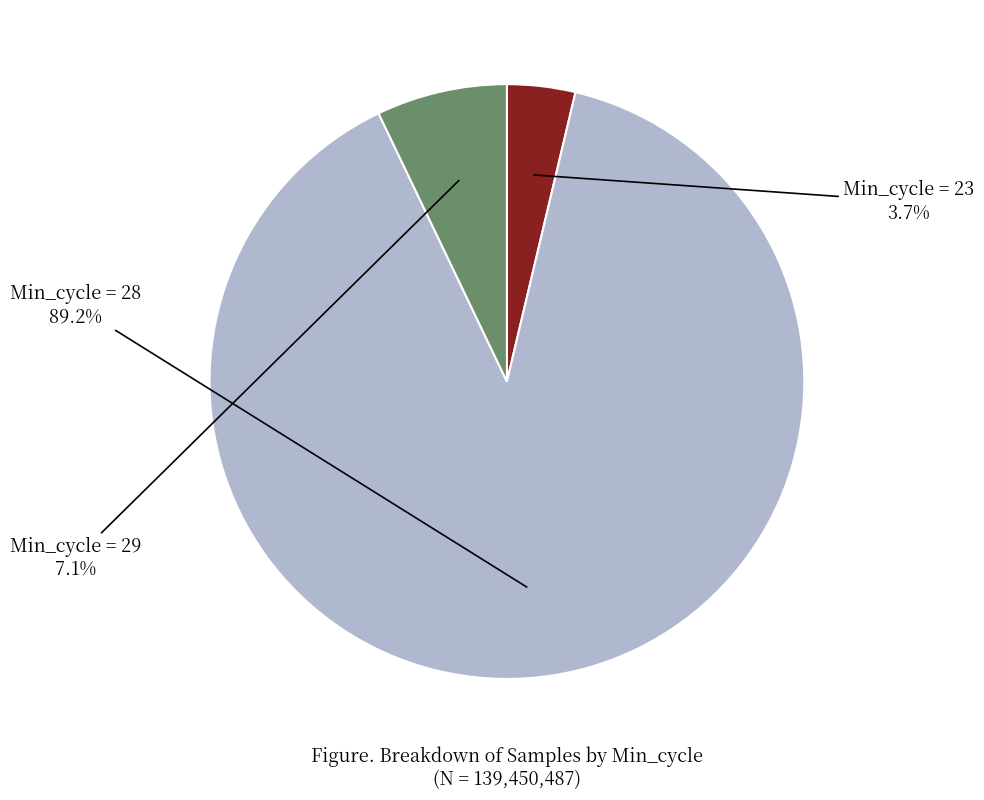

Combined, do Min_cycle = 23 and Min_cycle = 28 account for over 50%?

Yes